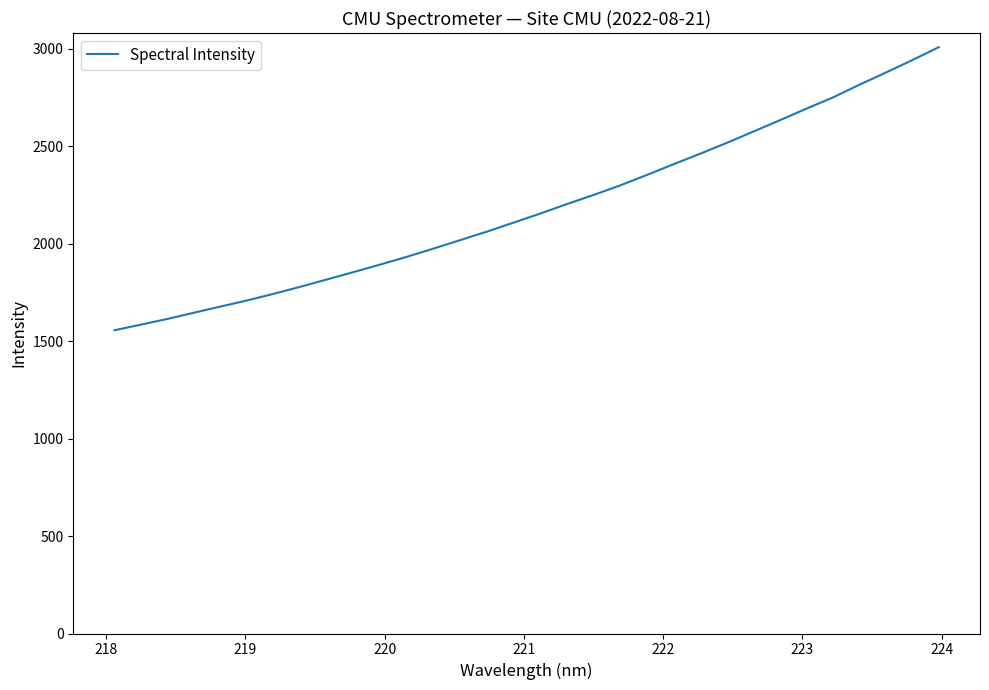

What is the difference between the maximum and minimum values?

1451.7